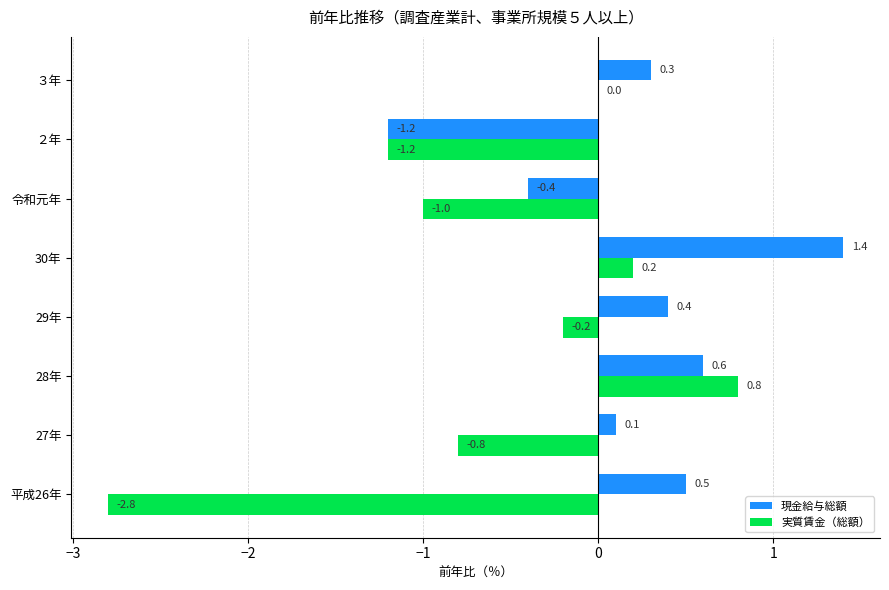

How many series are shown in this chart?

2